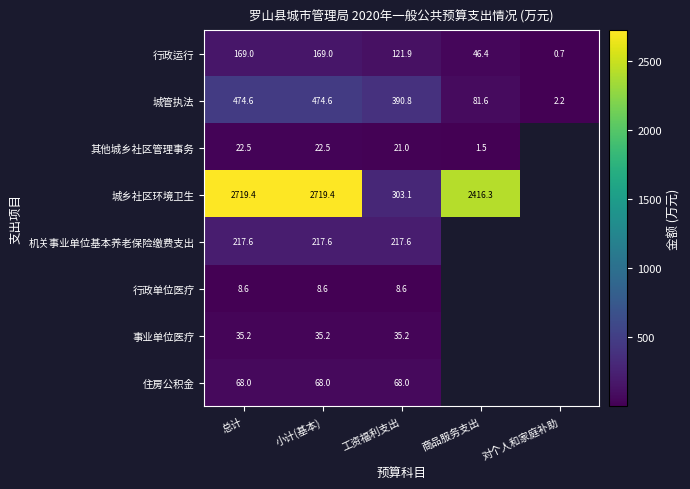

Which category has the lowest value across all series?

对个人和家庭补助